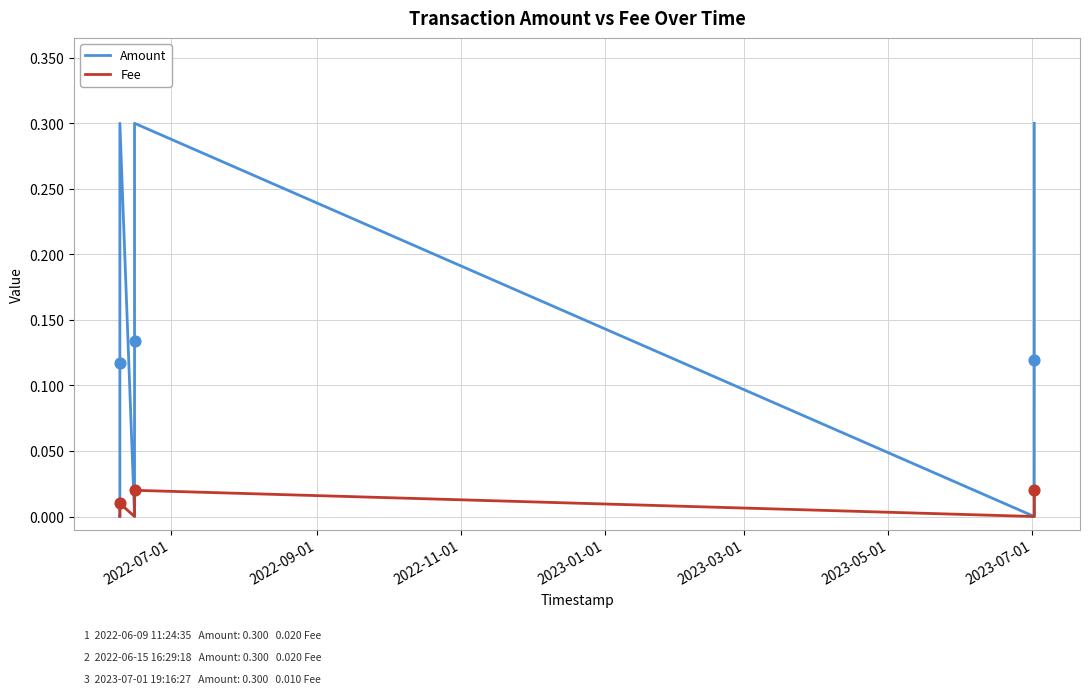

Is the value of Fee at 2023-05-01 greater than the value of Amount at 8?

No